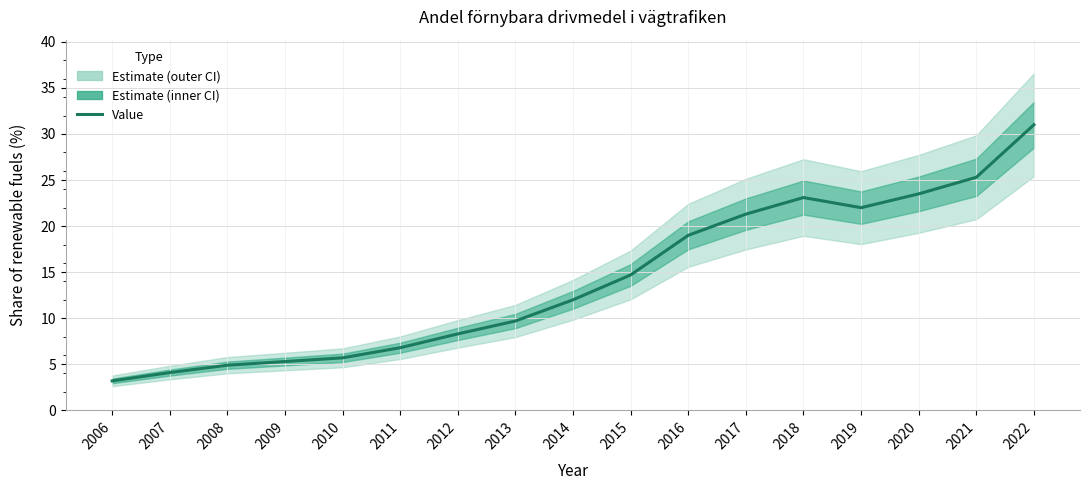

List the labels in order of value, largest first.

2022, 2021, 2020, 2018, 2019, 2017, 2016, 2015, 2014, 2013, 2012, 2011, 2010, 2009, 2008, 2007, 2006